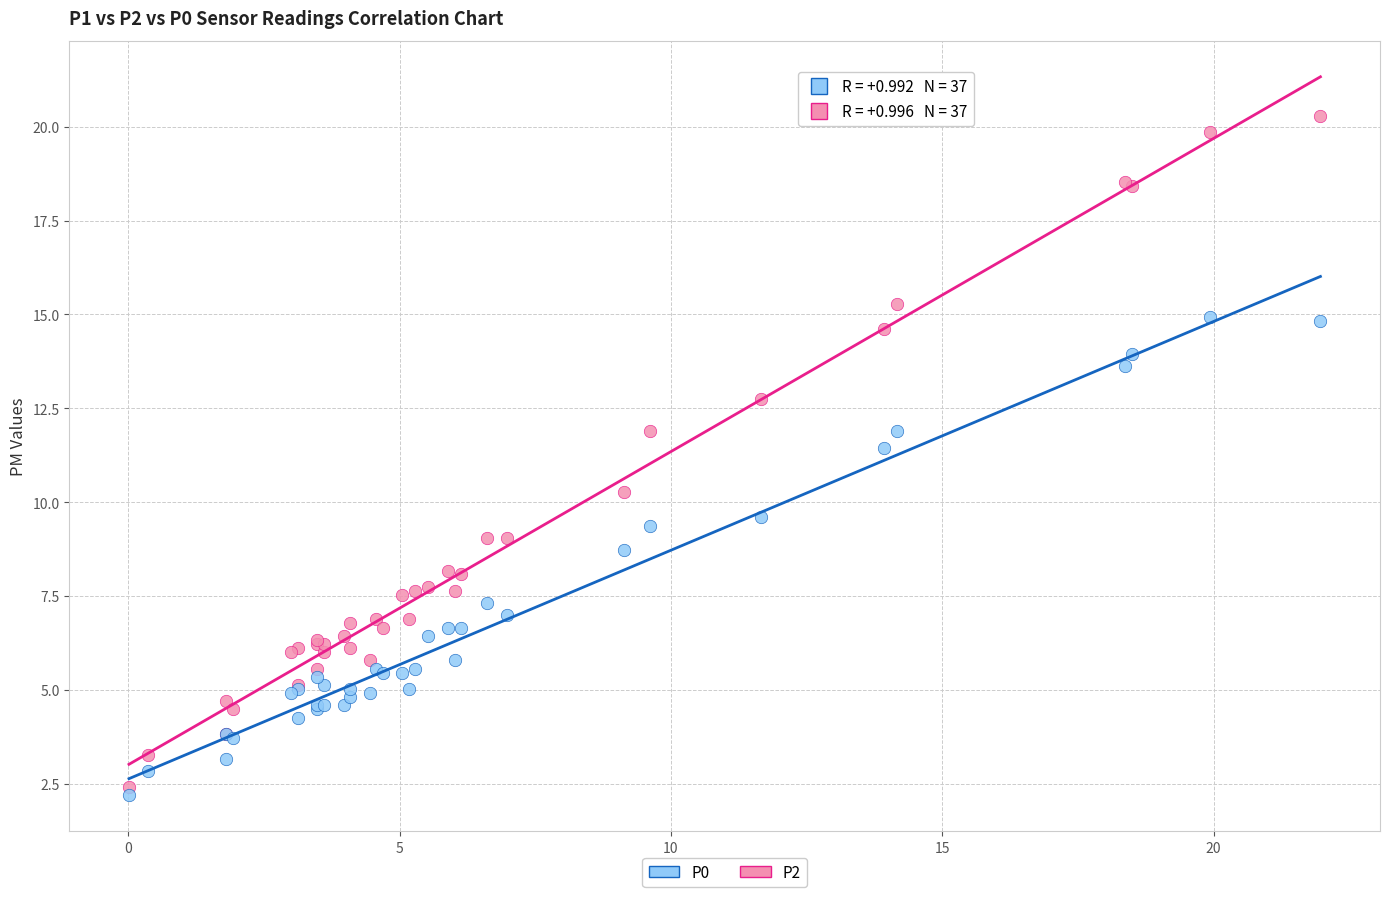

Which series contains the highest Y value?

P2